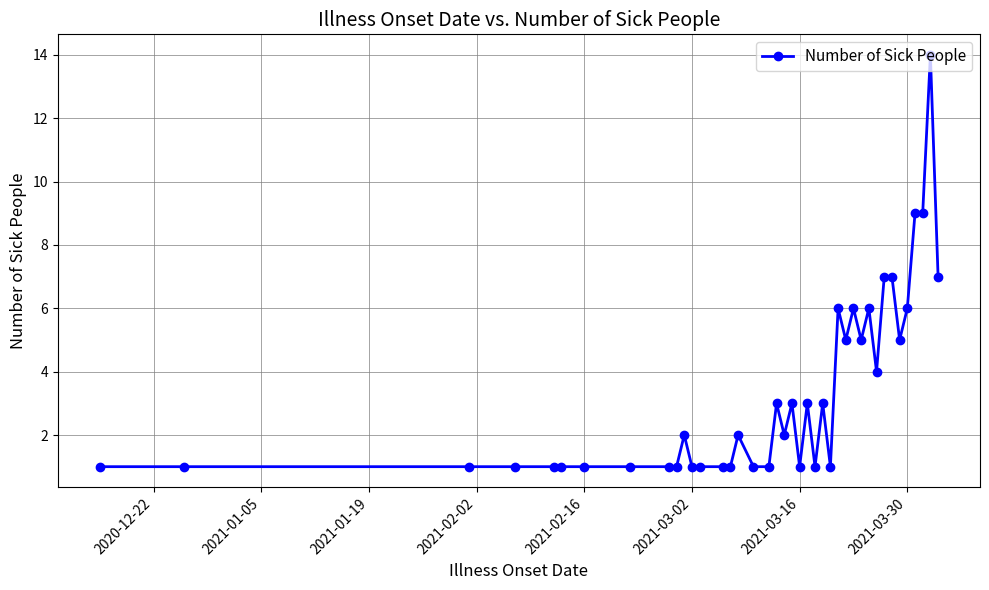

True or false: the data has more than 0 interior local peaks.

True